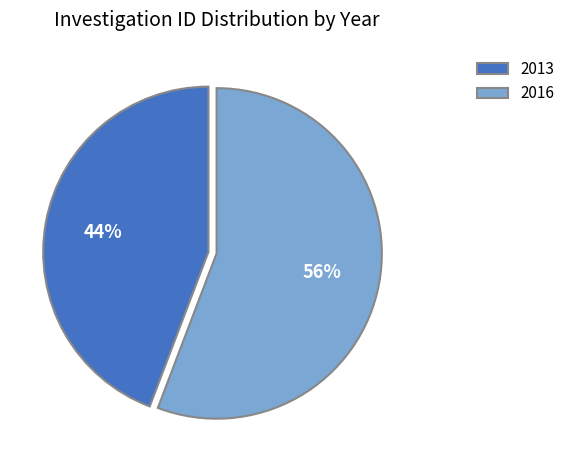

Do 2013 and 2016 together represent more than half of the pie?

Yes